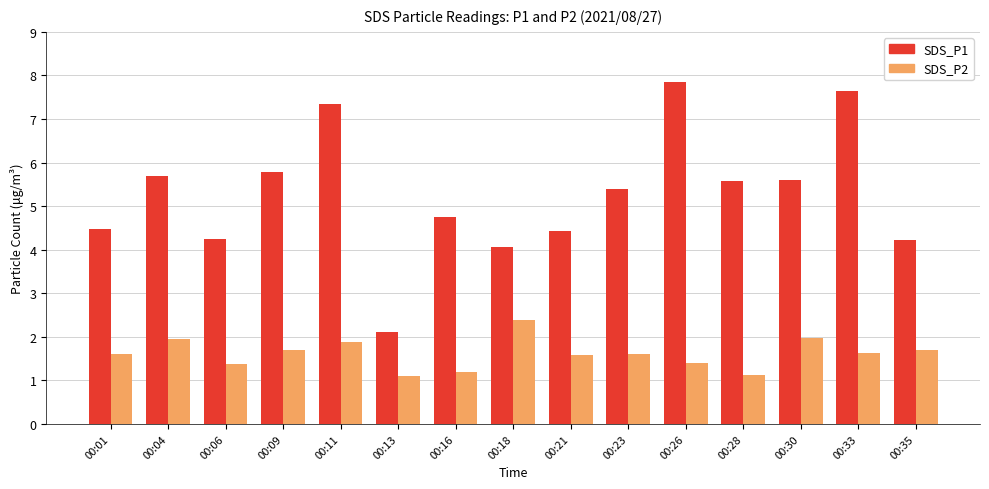

At 00:09, list the series in order from smallest to largest.

SDS_P2, SDS_P1